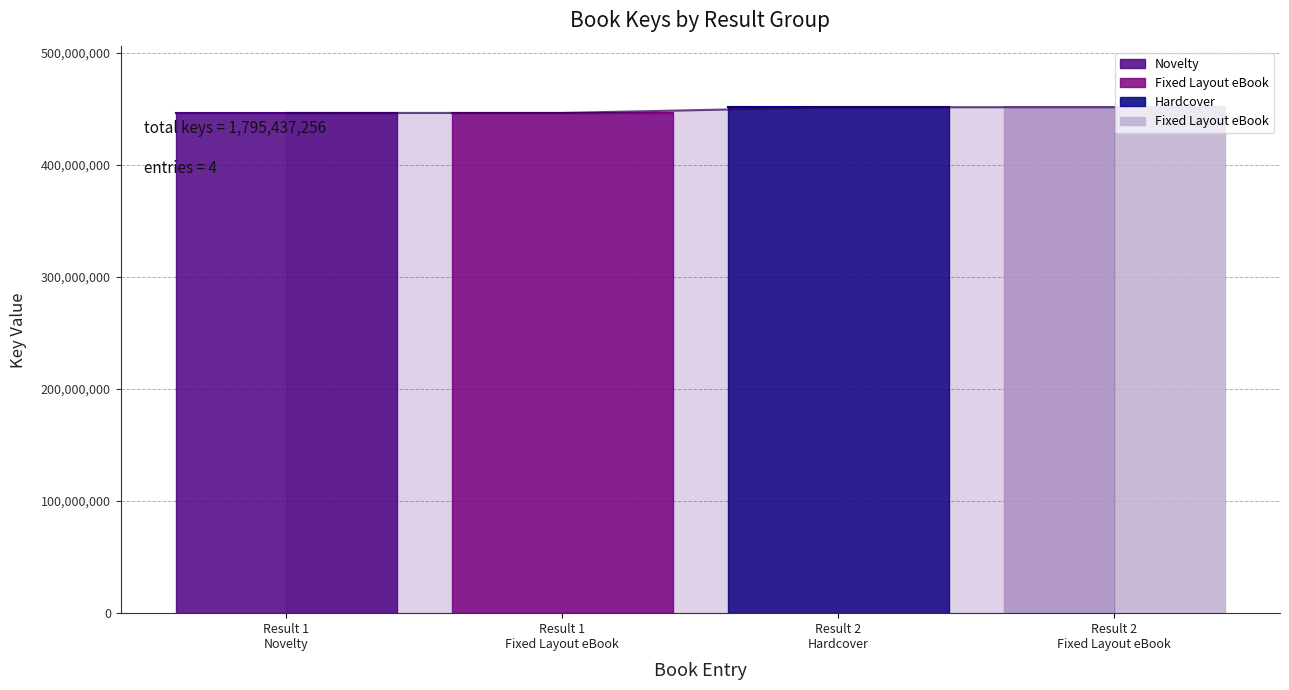

How many lines are shown in the chart?

1